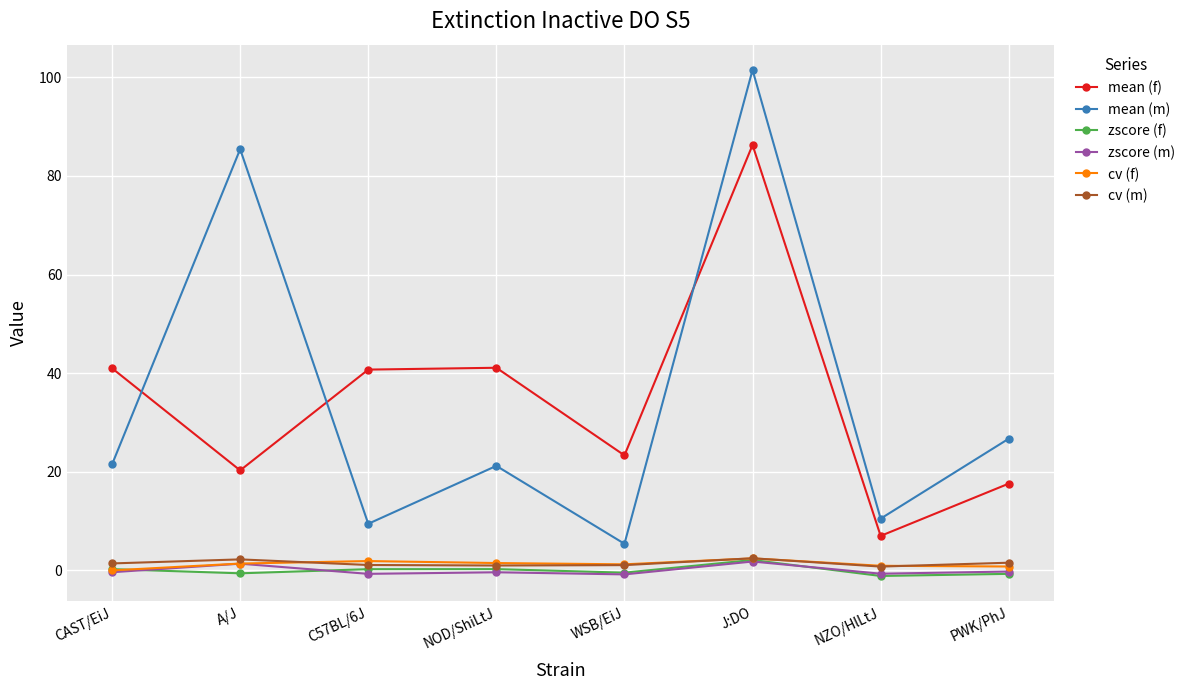

How many data points in mean (f) are above 40?

4